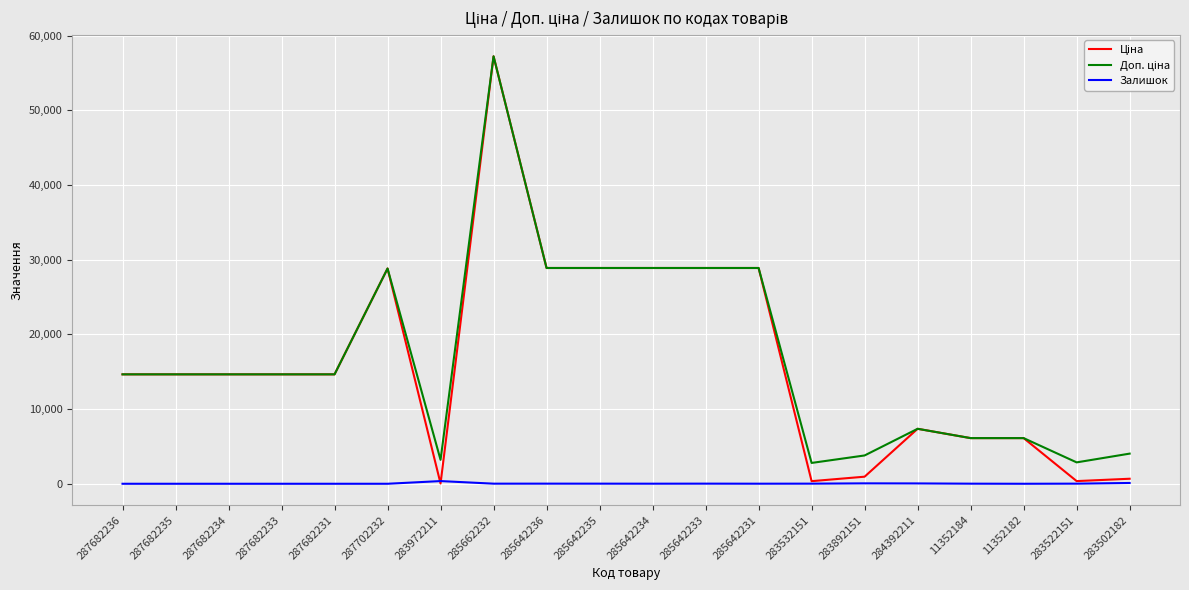

At which category is the sum across all series the highest?

285662232